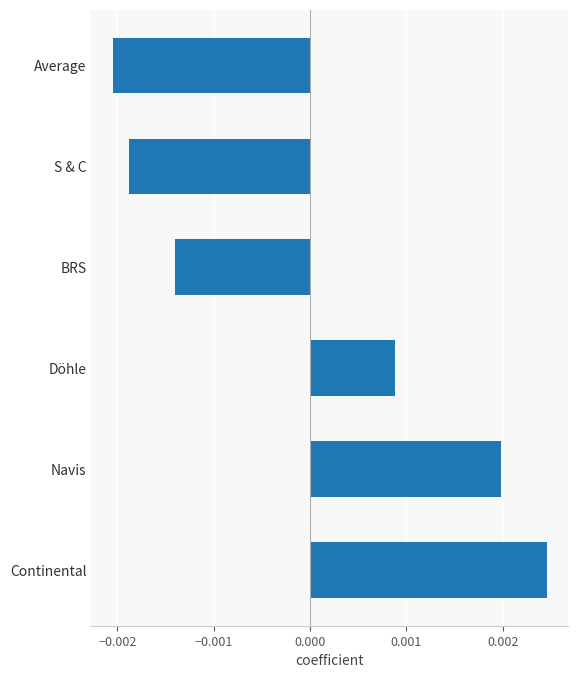

At which label is the value closest to 0?

Döhle